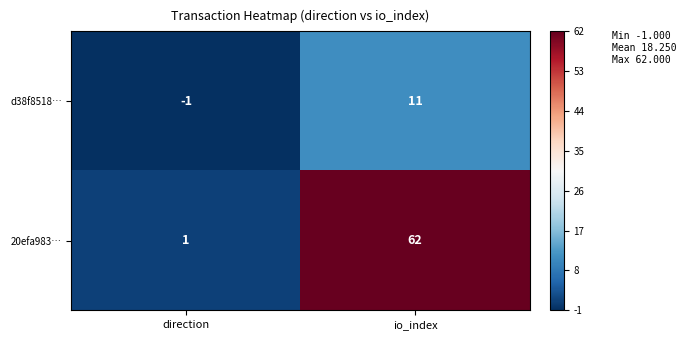

What is the difference between the d38f8518… values at io_index and direction?

12